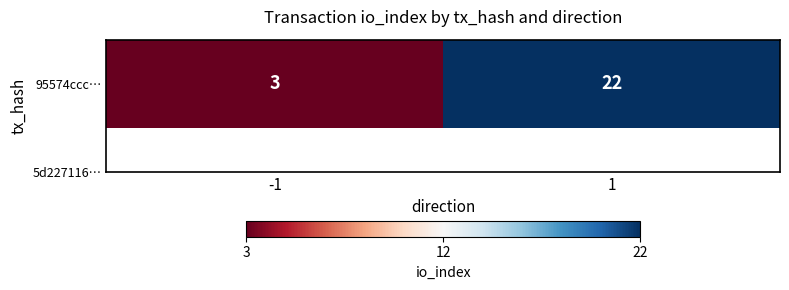

At which category does the chart reach its peak across all series?

1